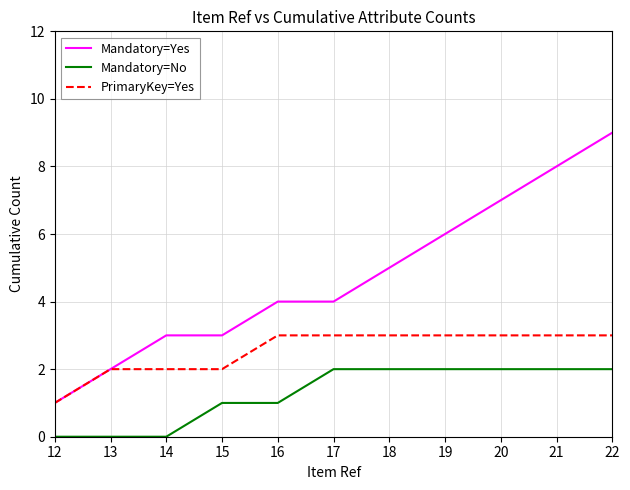

True or false: Mandatory=Yes and Mandatory=No cross at least once.

False